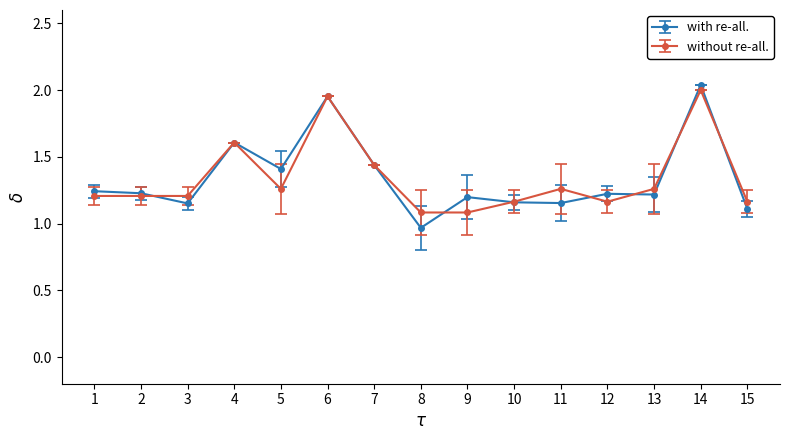

Which category has the lowest value in the with re-all. series?

8